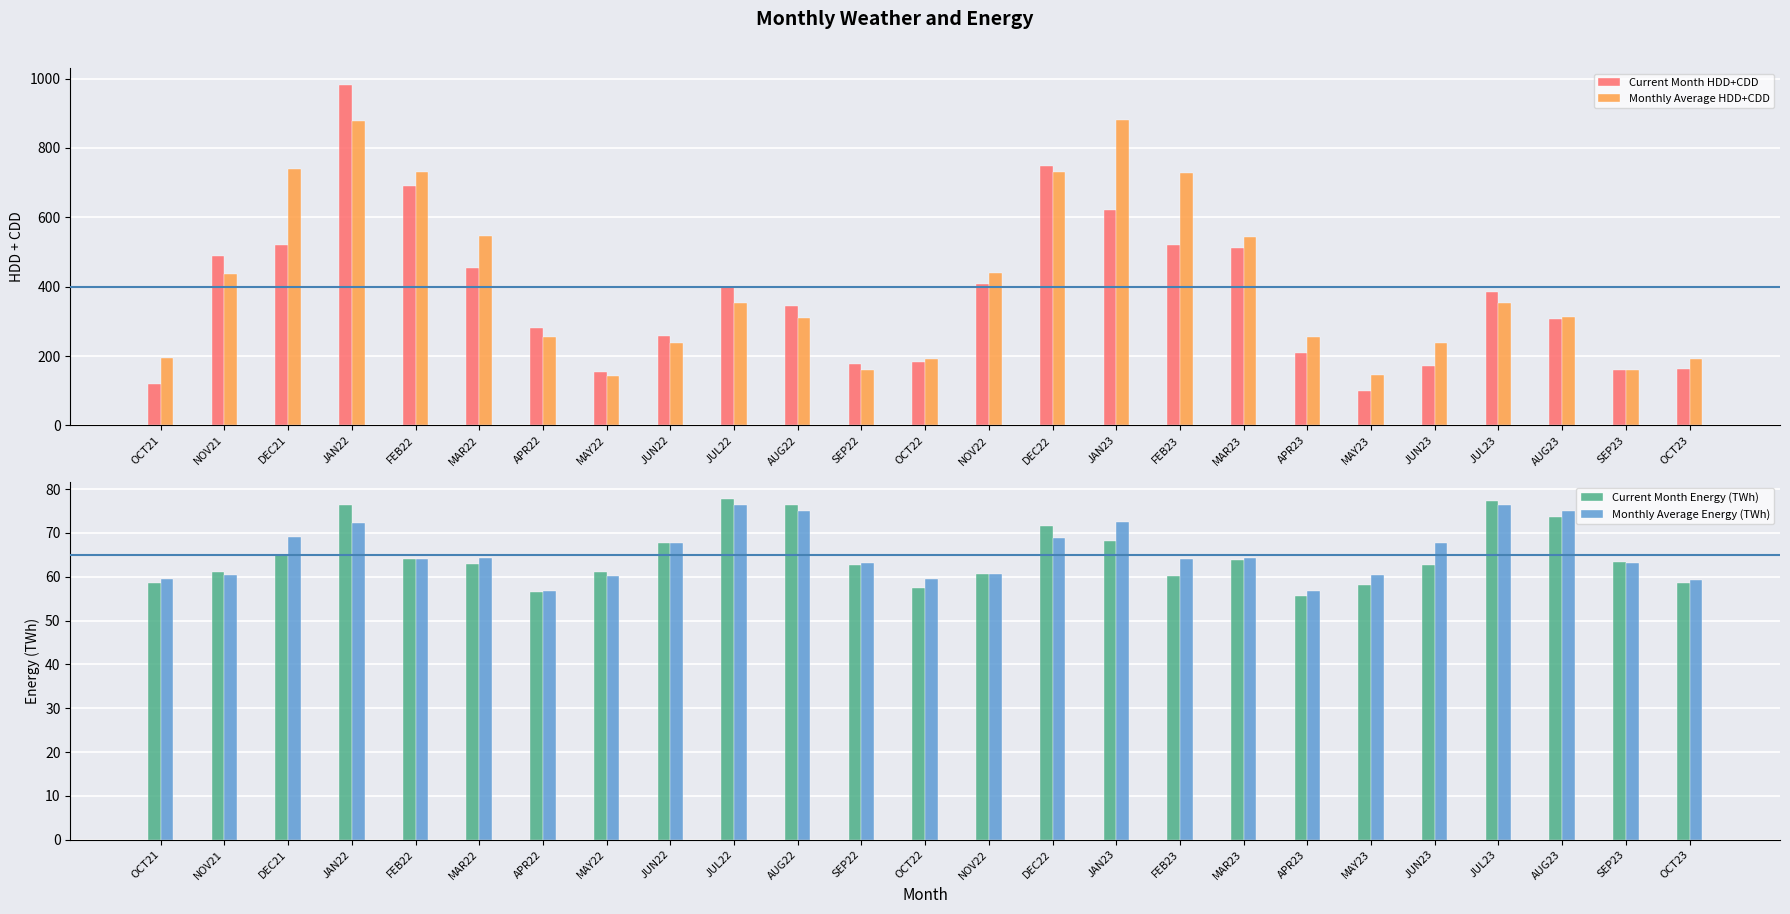

Rank the series by their maximum value, from lowest to highest.

Monthly Average Energy (TWh), Current Month Energy (TWh), Monthly Average HDD+CDD, Current Month HDD+CDD